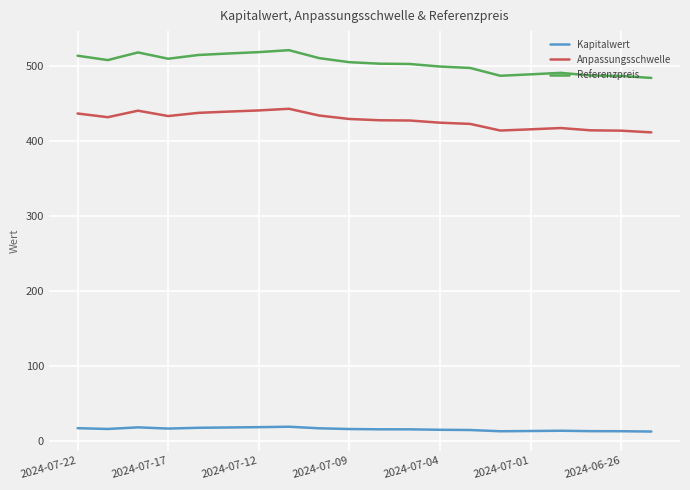

True or false: Kapitalwert and Anpassungsschwelle cross at least once.

False